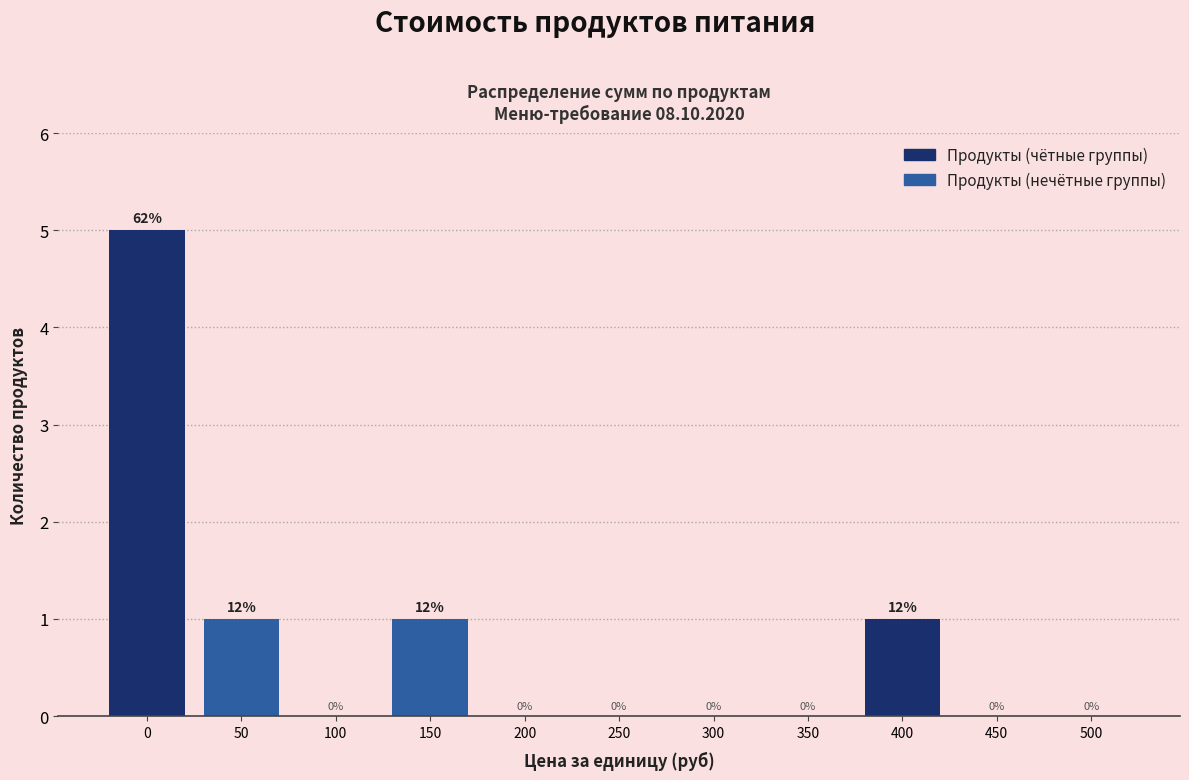

Reading right to left, extract all data points from this chart.

500=0	450=0	400=1	350=0	300=0	250=0	200=0	150=1	100=0	50=1	0=5